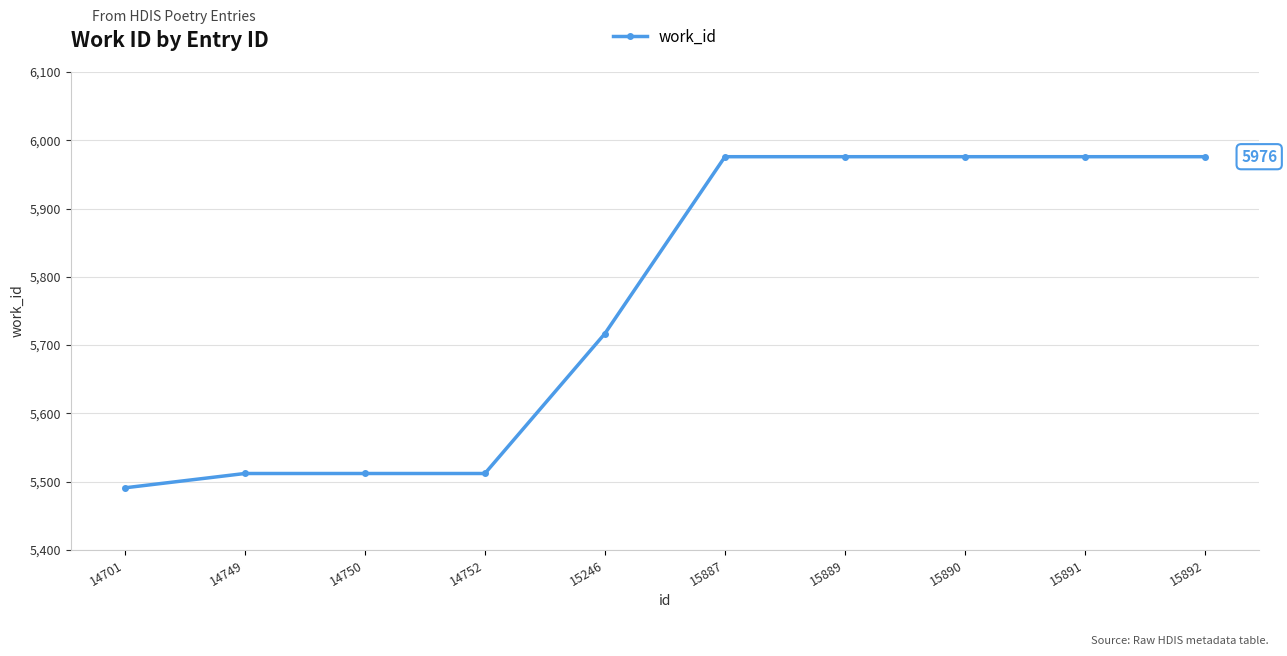

Reading left to right, what are all the values shown in this chart?

14701=5491	14749=5512	14750=5512	14752=5512	15246=5717	15887=5976	15889=5976	15890=5976	15891=5976	15892=5976